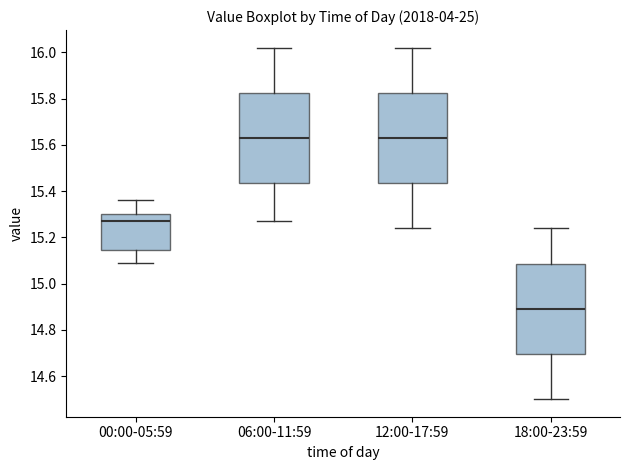

Reading left to right, transcribe this box plot: for each box, give where its median line is, the range the box spans, and where its two whiskers end, as read against the y-axis. The values are not printed on the chart, so give them approximately, as read against the axis.

00:00-05:59: median 15.28, box 15.14 to 15.30, whiskers 15.10 to 15.36
06:00-11:59: median 15.64, box 15.44 to 15.82, whiskers 15.28 to 16.02
12:00-17:59: median 15.64, box 15.44 to 15.82, whiskers 15.24 to 16.02
18:00-23:59: median 14.90, box 14.70 to 15.08, whiskers 14.50 to 15.24